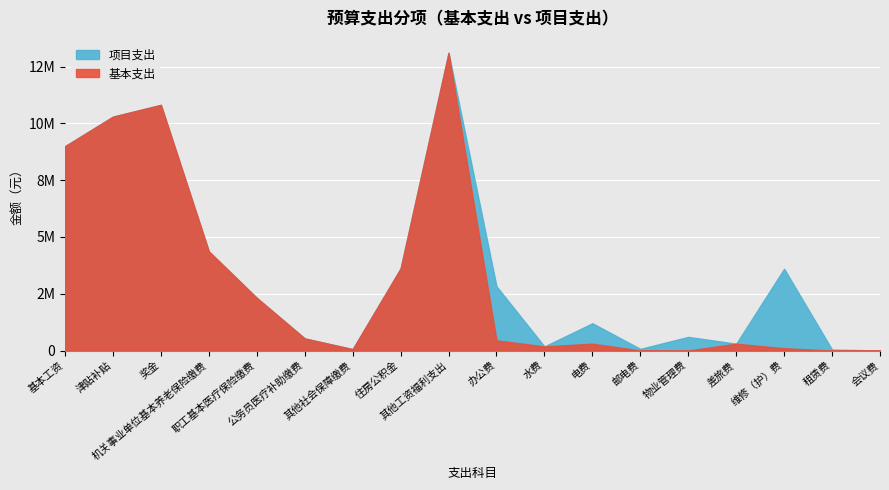

The 基本支出 series shows 41541.0 at 其他社会保障缴费. True or false?

False